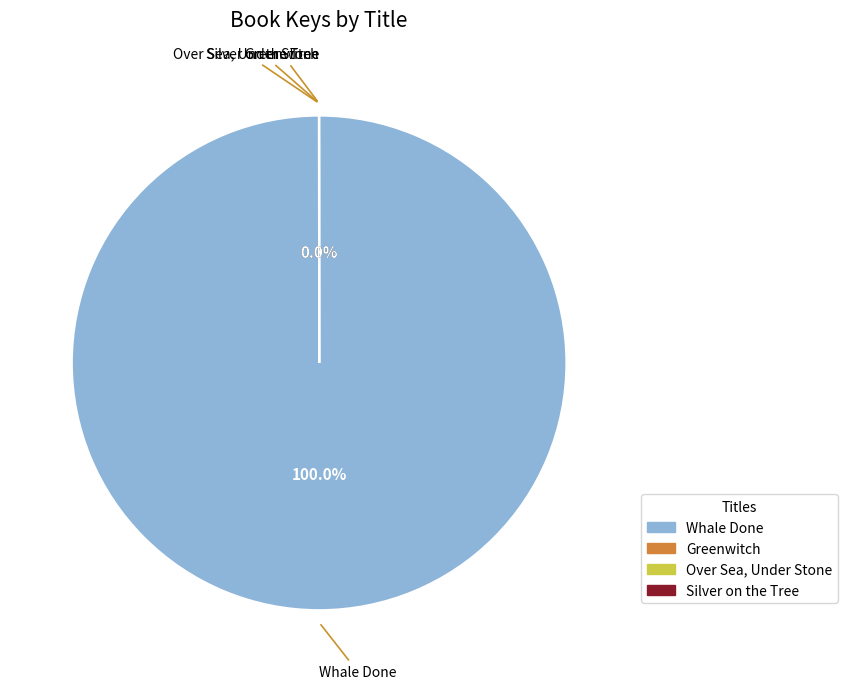

To the nearest percent, what is the average slice percentage?

25%